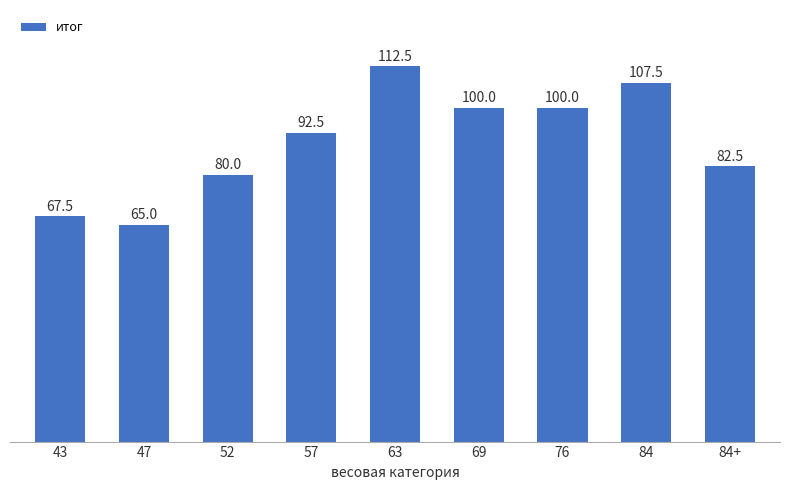

At which label is the value closest to 88?

57